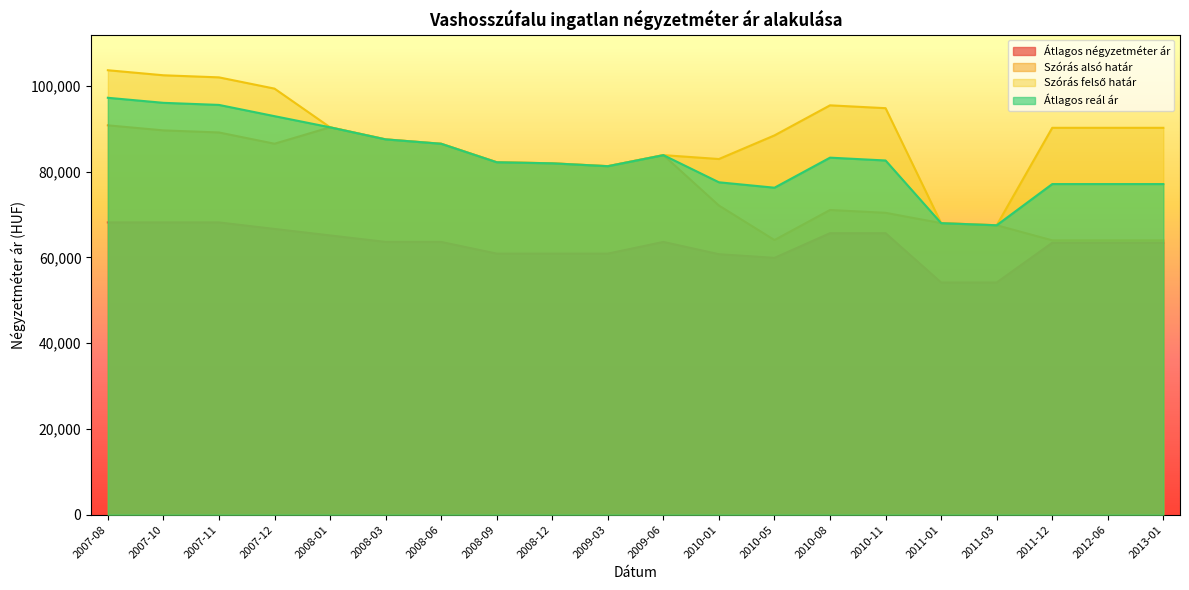

Reading left to right, extract all data points from this chart.

Átlagos négyzetméter ár: 2007-08=68181	2007-10=68181	2007-11=68181	2007-12=66666	2008-01=65151	2008-03=63636	2008-06=63636	2008-09=60909	2008-12=60909	2009-03=60909	2009-06=63636	2010-01=60774	2010-05=59920	2010-08=65674	2010-11=65674	2011-01=54166	2011-03=54166	2011-12=63446	2012-06=63446	2013-01=63446
Szórás alsó határ: 2007-08=90832	2007-10=89655	2007-11=89168	2007-12=86543	2008-01=90374	2008-03=87559	2008-06=86536	2008-09=82222	2008-12=81972	2009-03=81304	2009-06=83881	2010-01=72117	2010-05=64073	2010-08=71086	2010-11=70423	2011-01=68015	2011-03=67517	2011-12=64005	2012-06=64005	2013-01=64005
Szórás felső határ: 2007-08=103688	2007-10=102511	2007-11=102024	2007-12=99399	2008-01=90374	2008-03=87559	2008-06=86536	2008-09=82222	2008-12=81972	2009-03=81304	2009-06=83881	2010-01=82973	2010-05=88485	2010-08=95498	2010-11=94835	2011-01=68015	2011-03=67517	2011-12=90253	2012-06=90253	2013-01=90253
Átlagos reál ár: 2007-08=97260	2007-10=96083	2007-11=95596	2007-12=92971	2008-01=90374	2008-03=87559	2008-06=86536	2008-09=82222	2008-12=81972	2009-03=81304	2009-06=83881	2010-01=77545	2010-05=76279	2010-08=83292	2010-11=82629	2011-01=68015	2011-03=67517	2011-12=77129	2012-06=77129	2013-01=77129